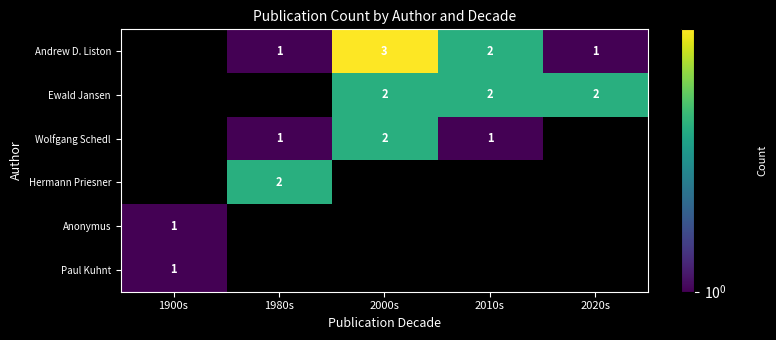

Is it true that Hermann Priesner equals 2 at 1980s?

True